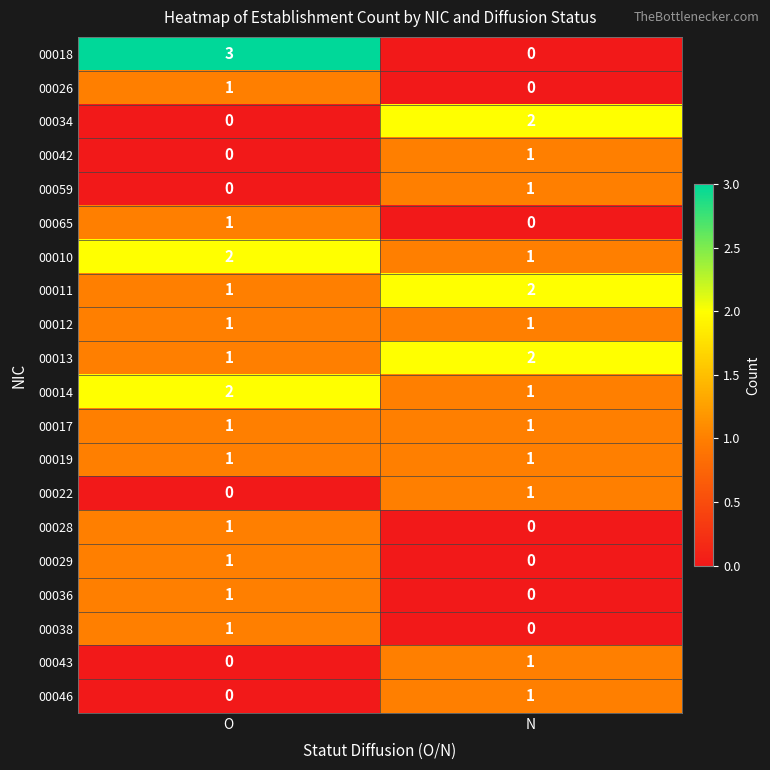

What is the greatest value displayed?

3